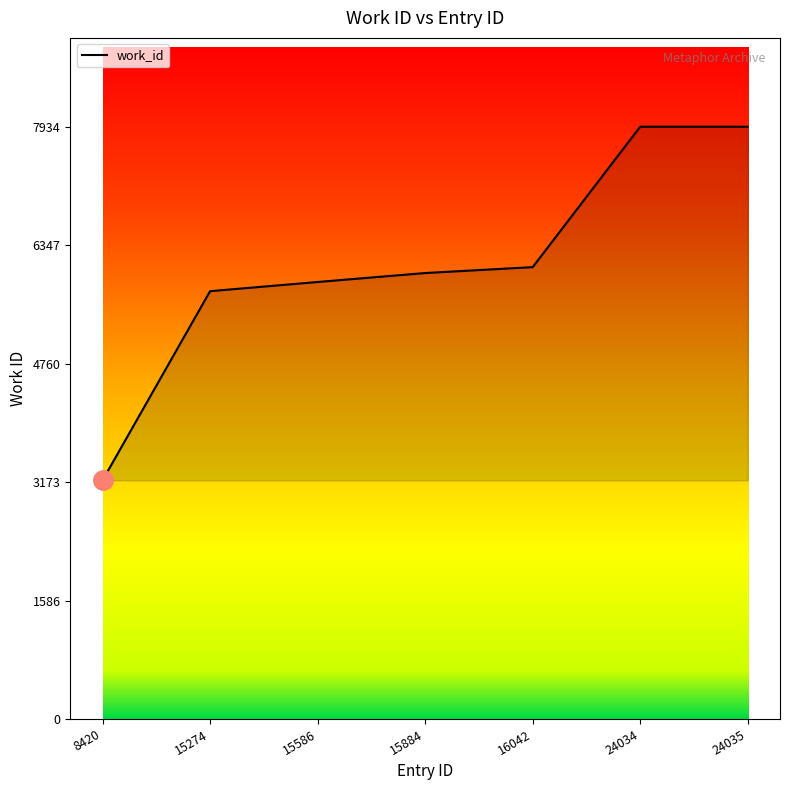

Is it true that the value at 24035 is 7934?

True